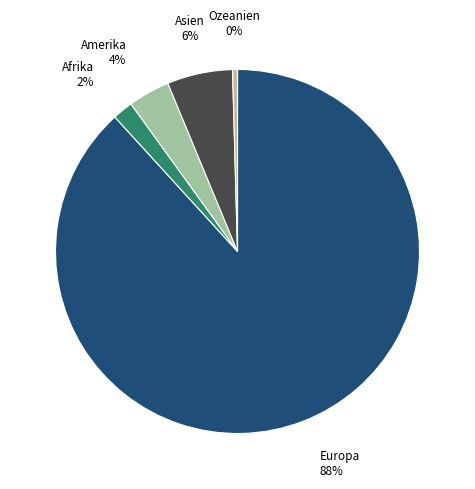

To the nearest percent, what portion does Afrika represent?

2%